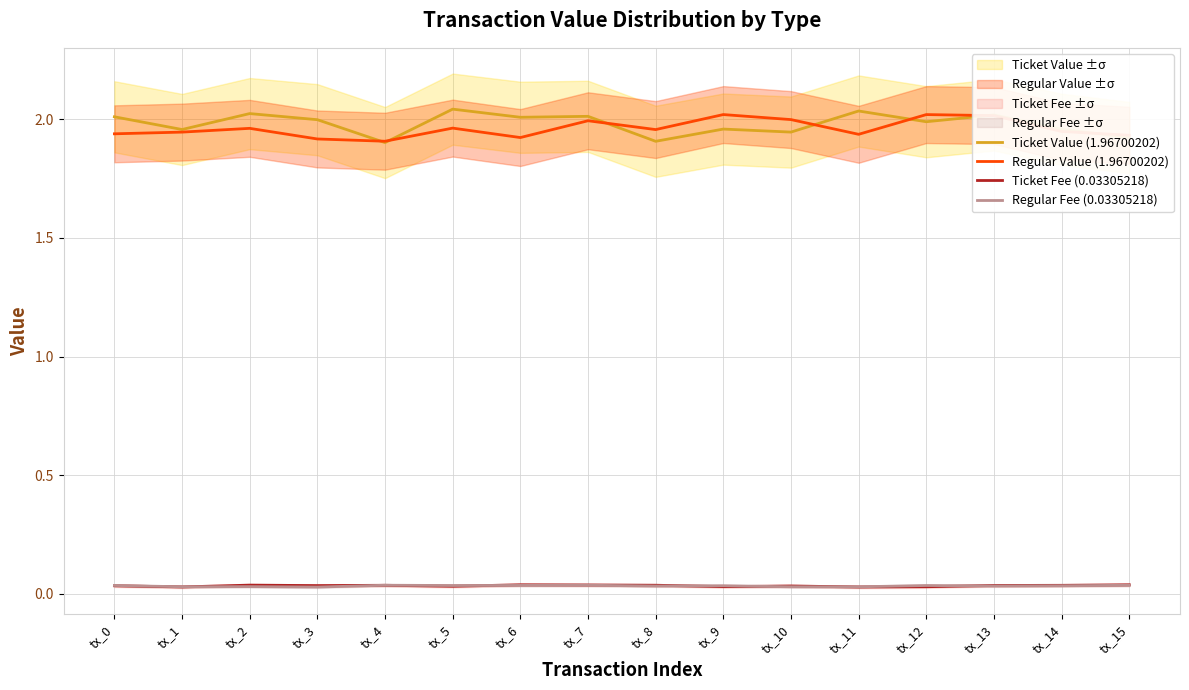

How many Regular Fee (0.03305218) values are between 0 and 1?

16